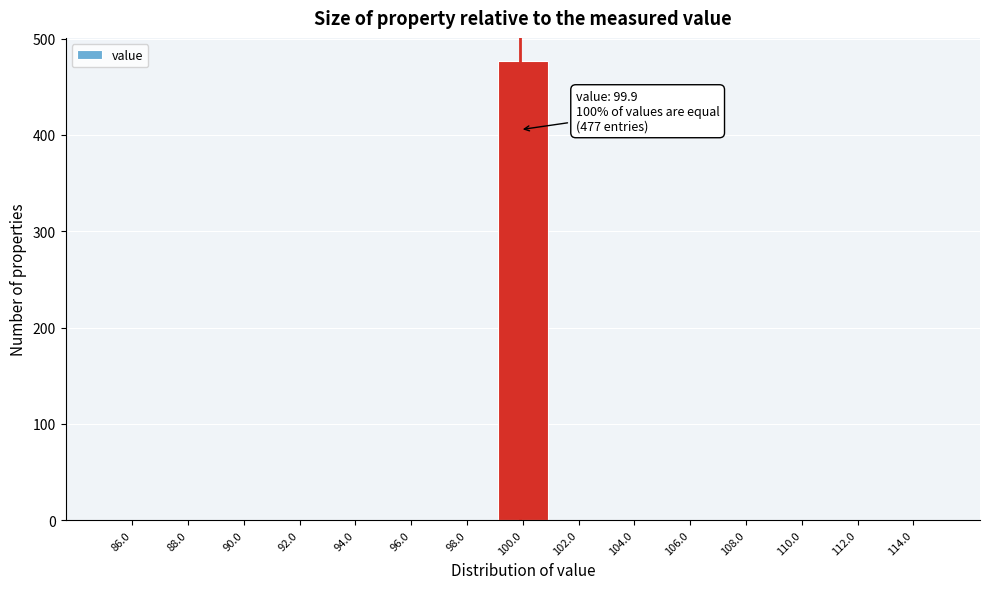

Over which range of the x-axis is the bar tallest?

99 to 101